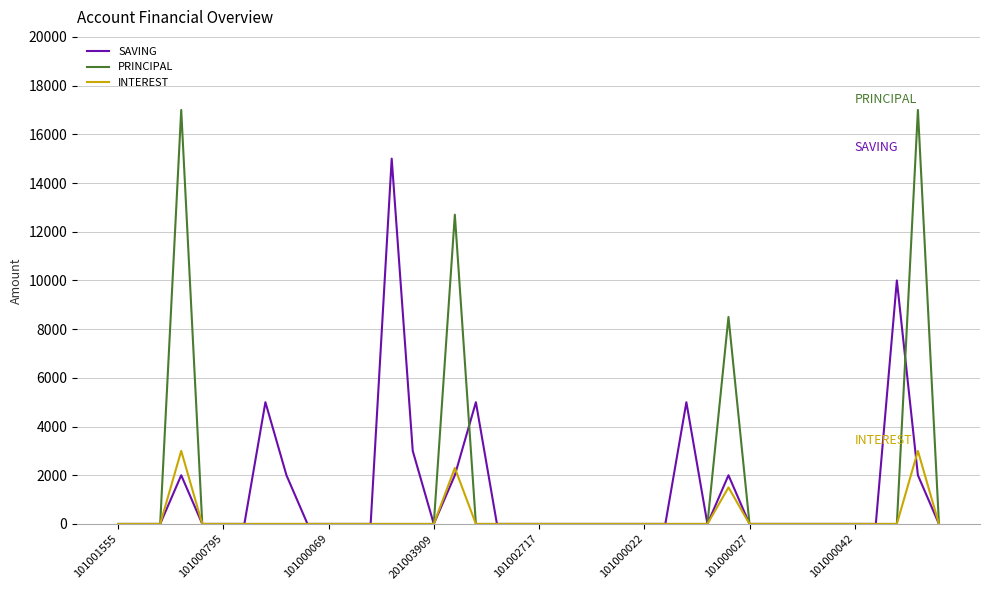

Is this an area chart (filled region under the line)?

No